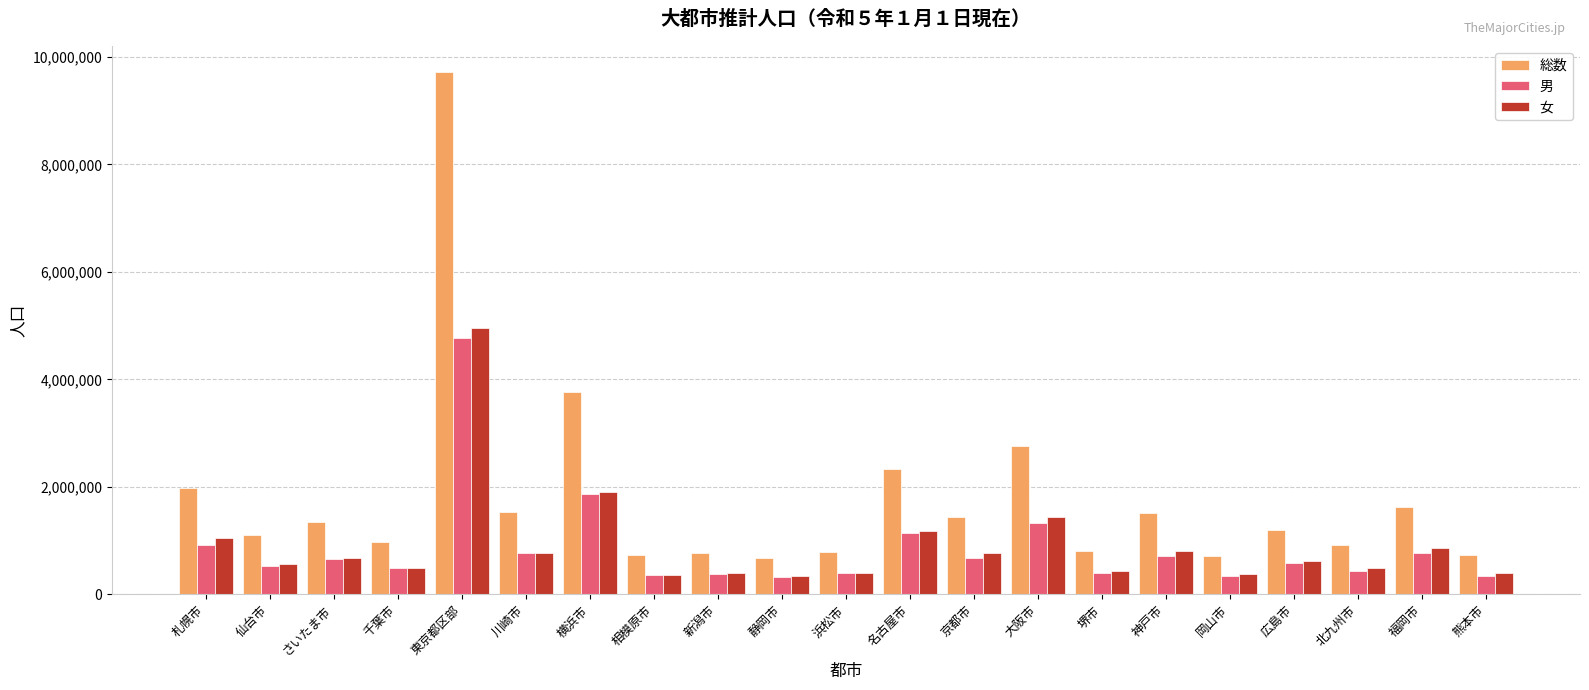

True or false: 男 has a value of 331663 at 静岡市.

True